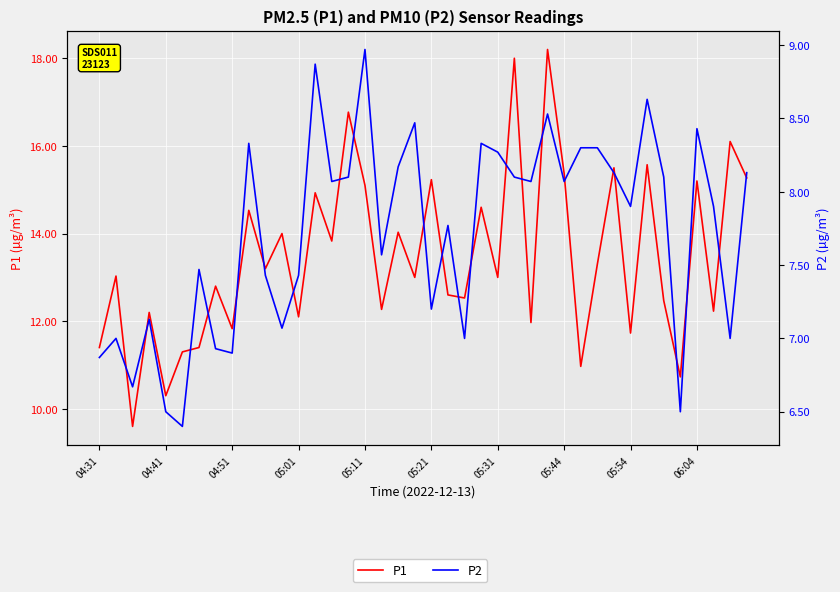

True or false: P2 and P1 intersect in this chart.

False